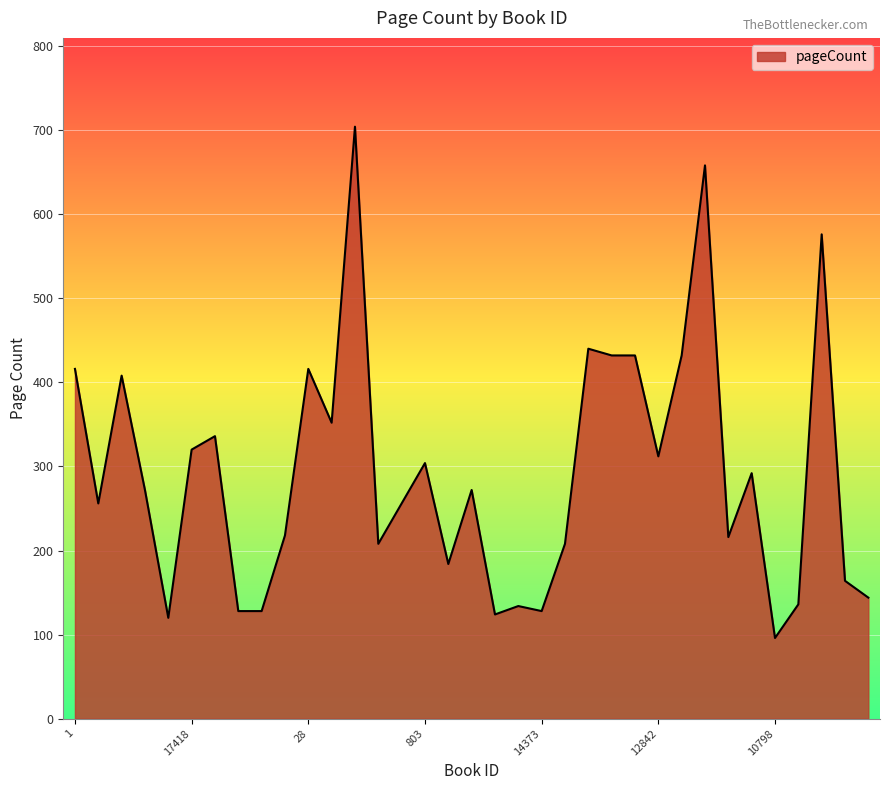

How many lines are shown in the chart?

1